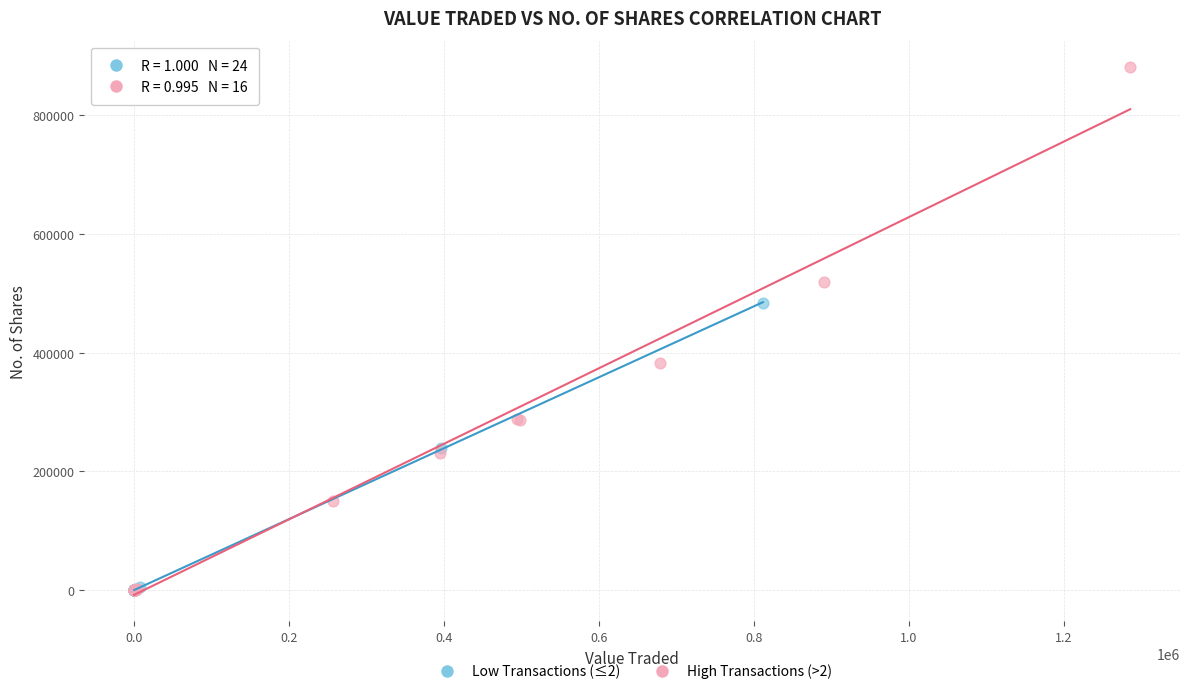

Which series has the largest Y range (max minus min)?

High Transactions (>2)